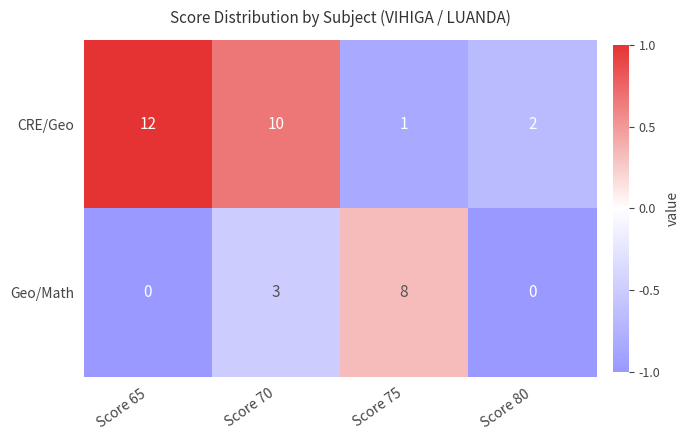

At Score 65, list the series in order from smallest to largest.

Geo/Math, CRE/Geo